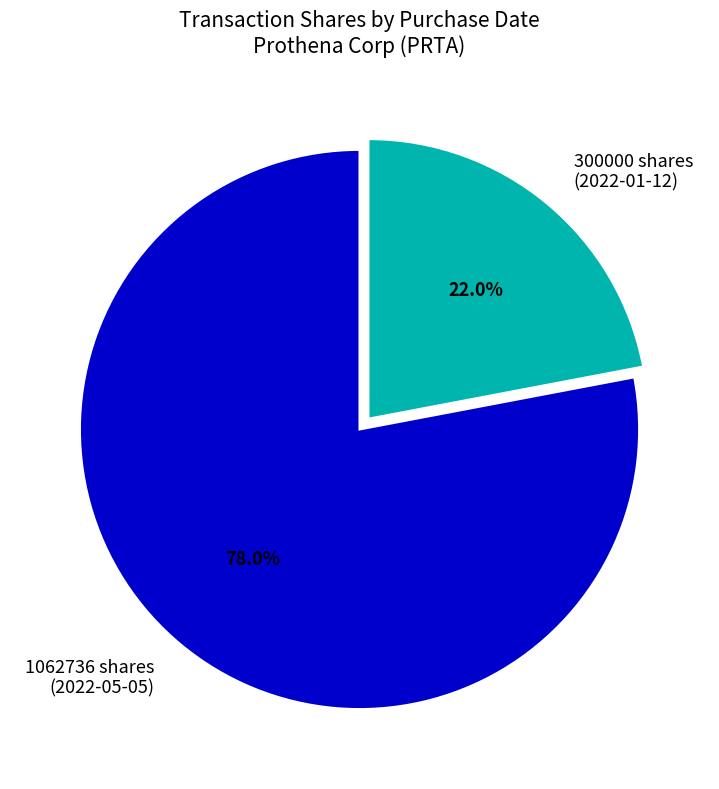

Rank the categories by value from highest to lowest.

1062736 shares (2022-05-05), 300000 shares (2022-01-12)